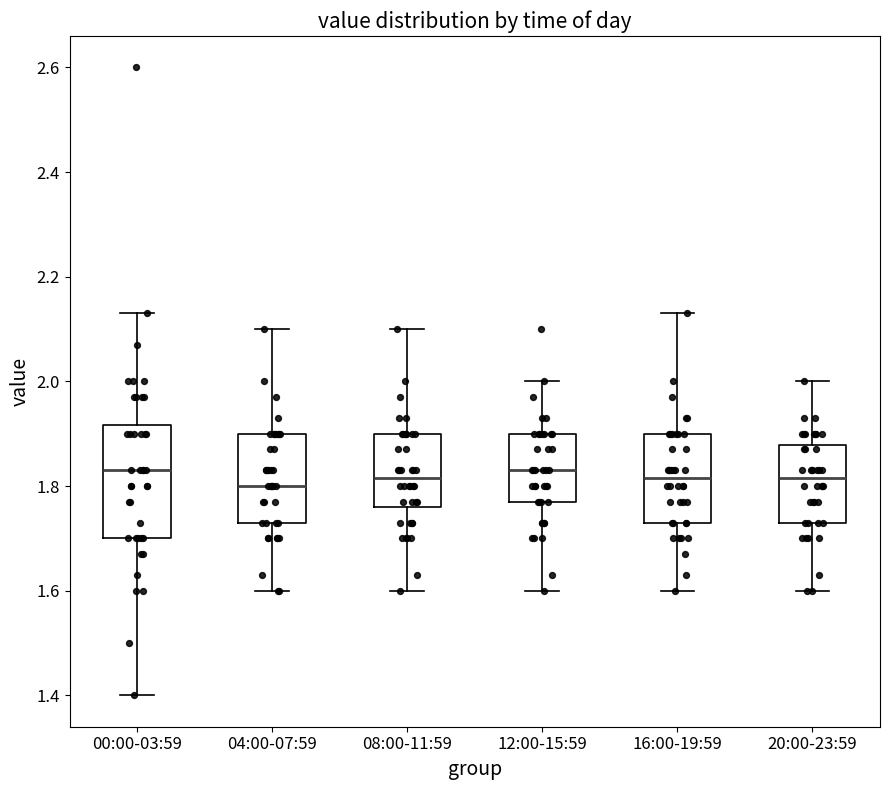

Where is the lower edge of the box for 08:00-11:59 on the y-axis? The values are not printed on the chart, so give them approximately, as read against the axis.

1.76